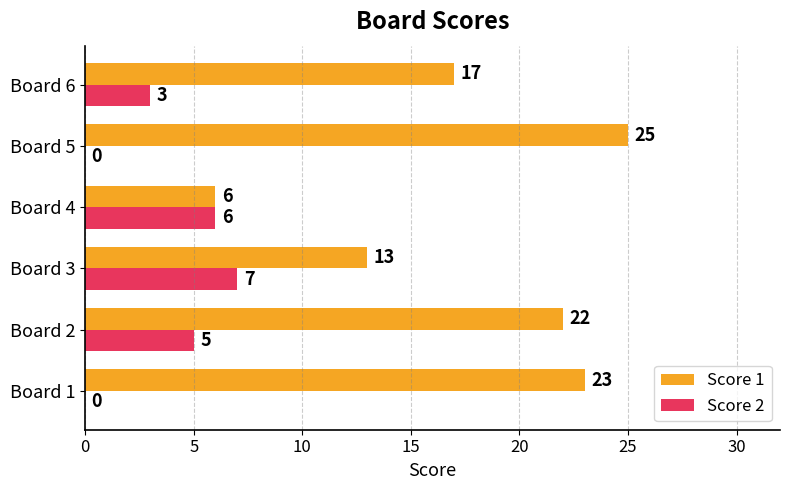

What value does the Score 1 series have at Board 3, to the nearest 10?

10